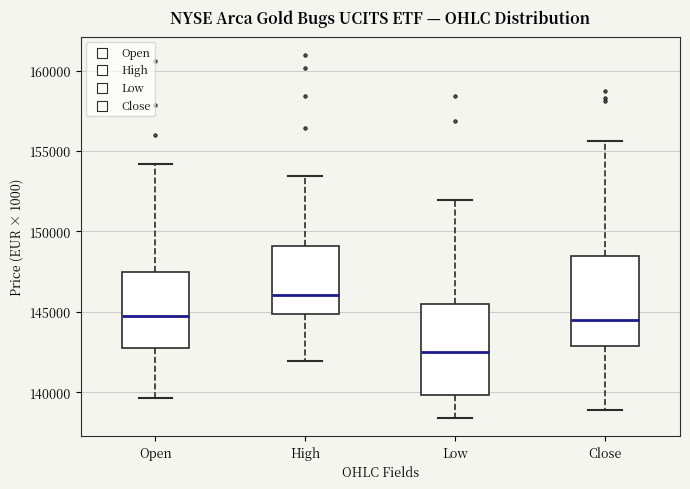

Reading left to right, transcribe this box plot: for each box, give where its median line is, the range the box spans, and where its two whiskers end, as read against the y-axis. The values are not printed on the chart, so give them approximately, as read against the axis.

Open: median 144500, box 142500 to 147500, whiskers 139500 to 154000
High: median 146000, box 145000 to 149000, whiskers 142000 to 153500
Low: median 142500, box 140000 to 145500, whiskers 138500 to 152000
Close: median 144500, box 143000 to 148500, whiskers 139000 to 155500